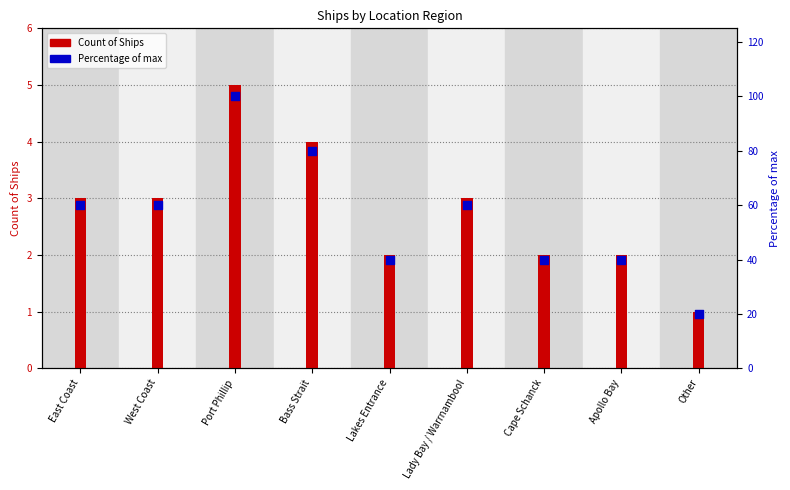

At how many categories does at least one series exceed 78?

2